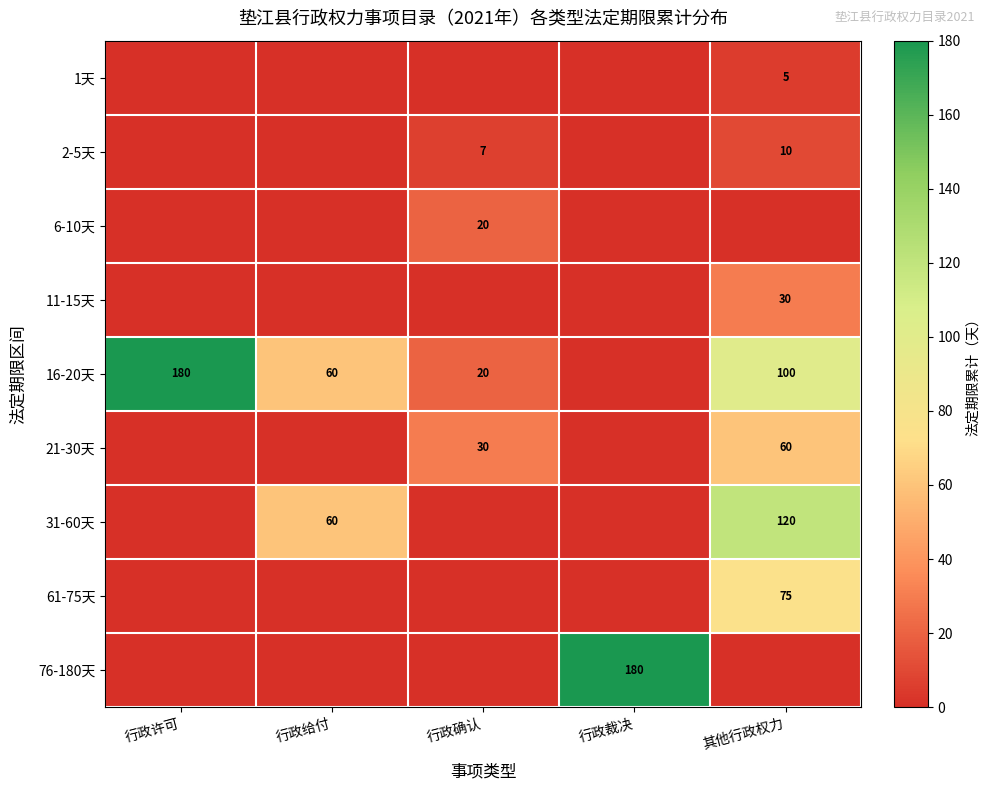

True or false: 21-30天 has a value of 99 at 其他行政权力.

False